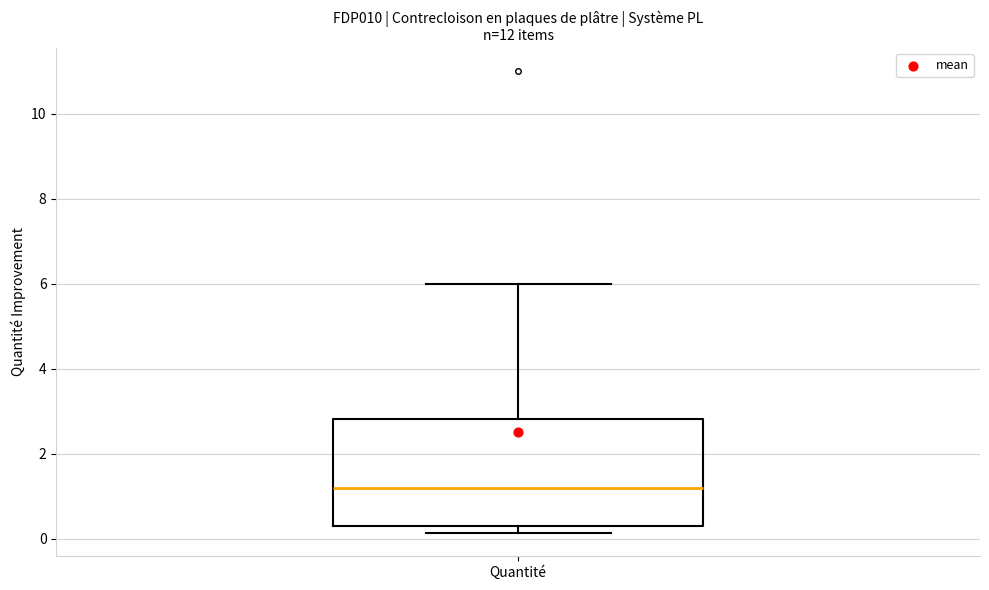

Read this box plot against the y-axis: the position of the median line, the range covered by the box, and the ends of both whiskers. The values are not printed on the chart, so give them approximately, as read against the axis.

median 1.2, box 0.4 to 2.8, whiskers 0.2 to 6.0